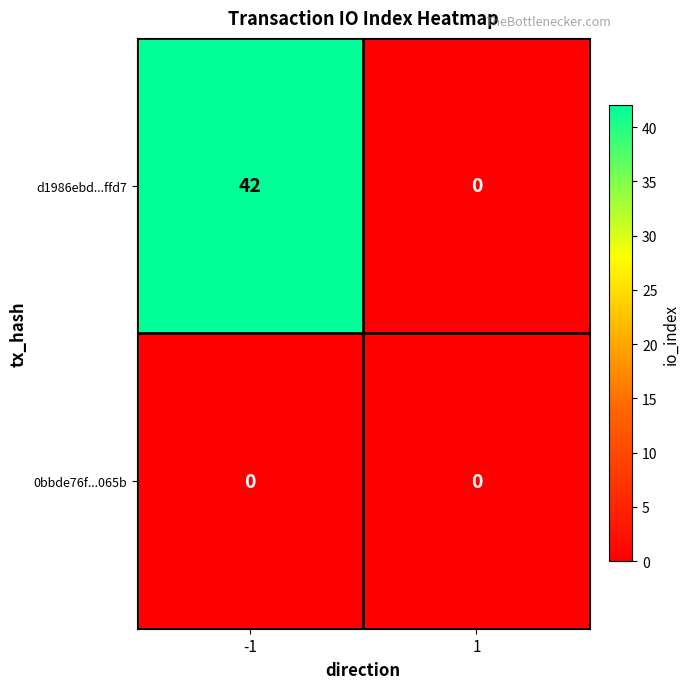

Rank the series by their average value, from highest to lowest.

d1986ebd...ffd7, 0bbde76f...065b